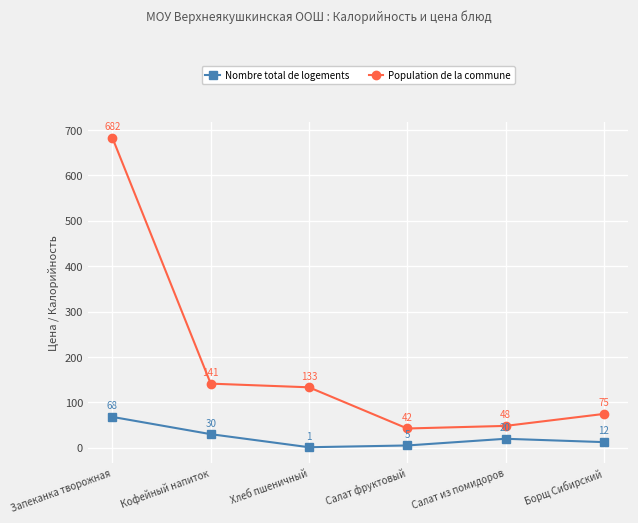

What is the difference between the second highest and minimum values in the Nombre total de logements series?

28.8